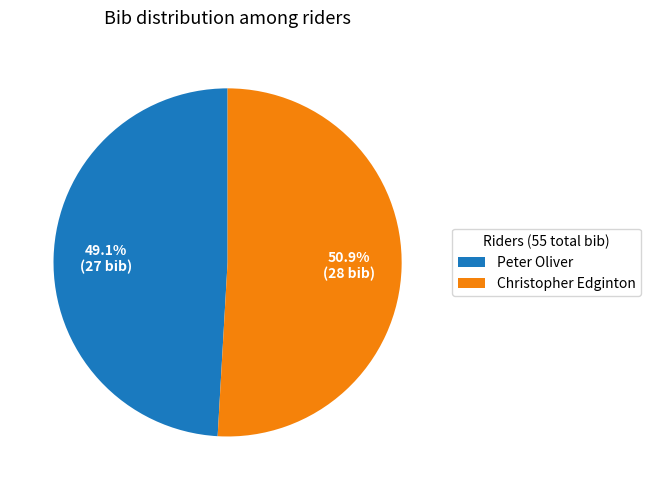

To the nearest percent, what percentage of the pie is Christopher Edginton?

51%